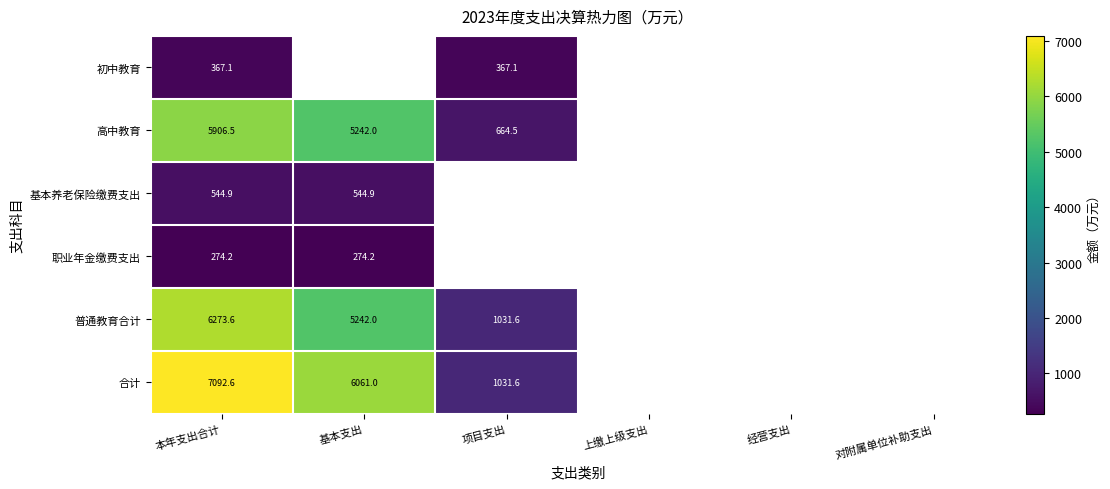

At how many categories does at least one series exceed 6831?

1